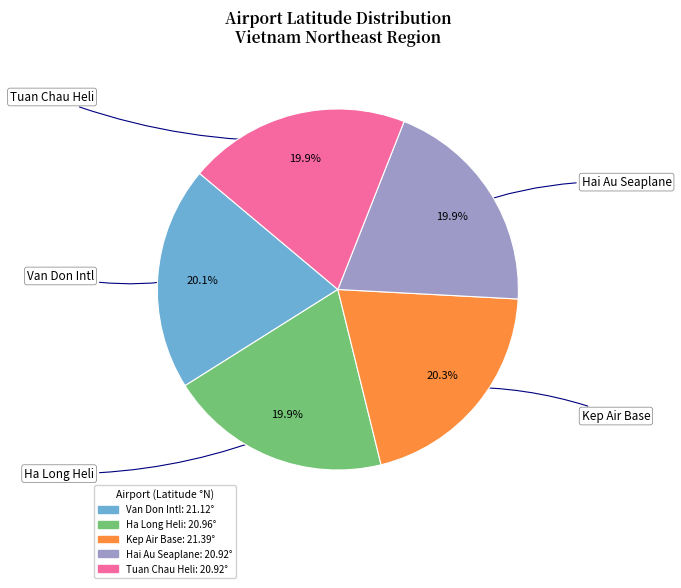

Is there any slice that represents more than half of the pie?

No